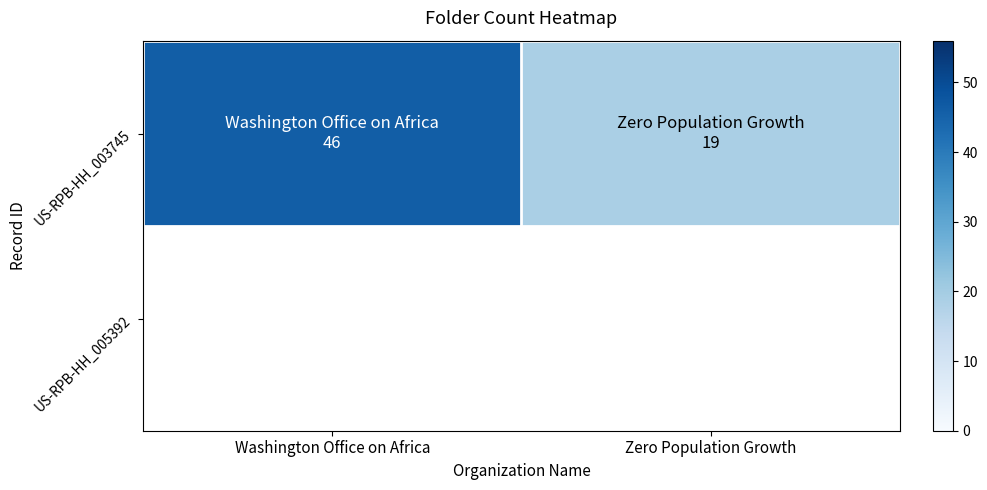

What is the sum of the values at Washington Office on Africa and Zero Population Growth?

65